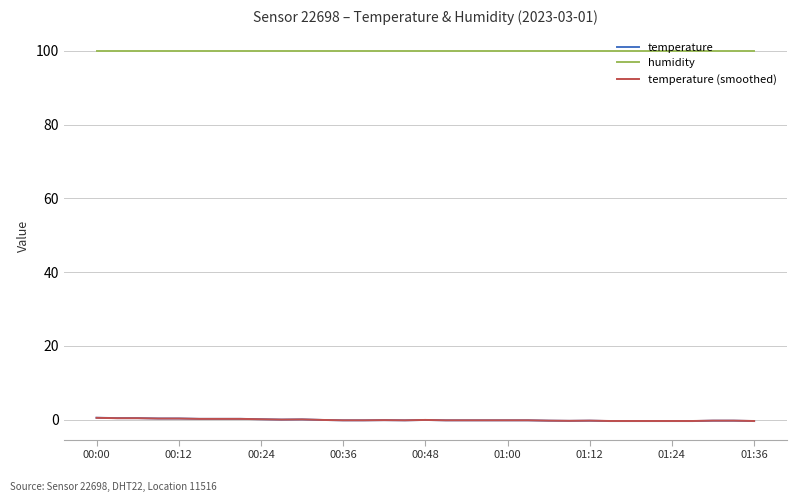

True or false: temperature and humidity intersect in this chart.

False